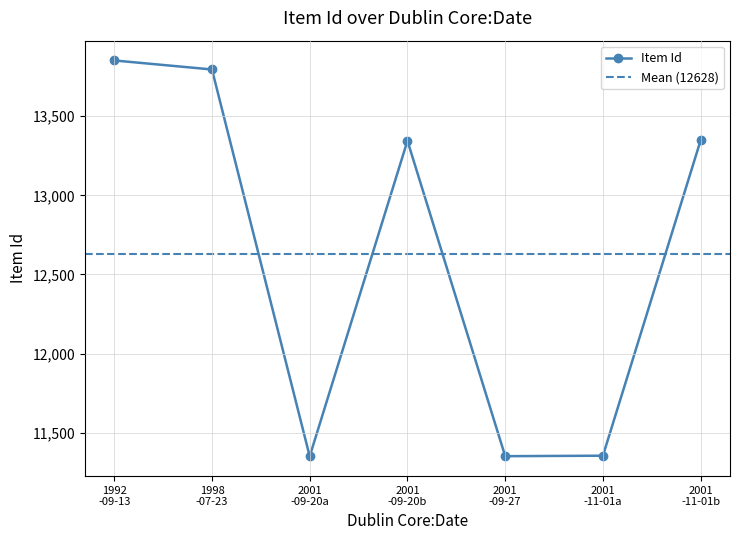

How many lines are shown in the chart?

1